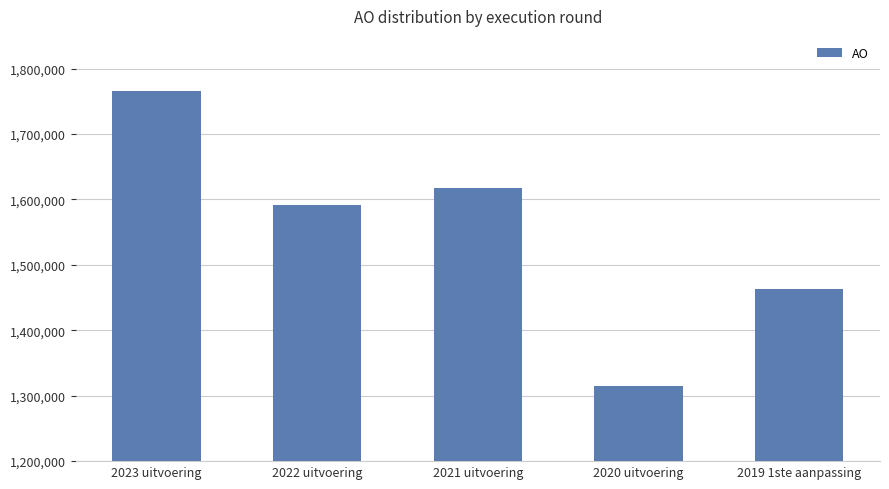

What is the greatest value displayed?

1766384